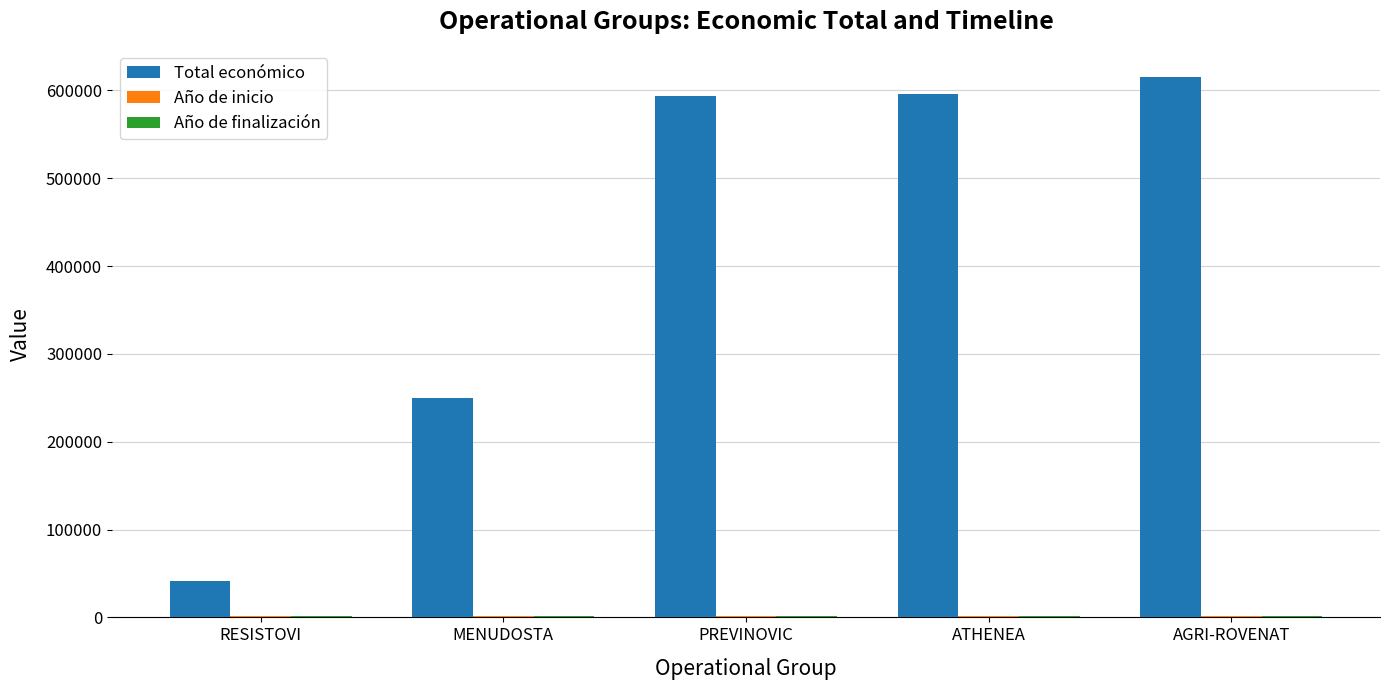

What is the sum of all Total económico values?

2095402